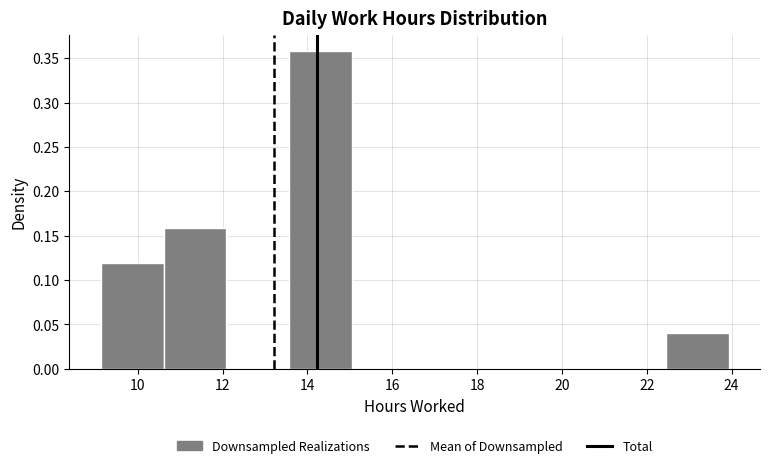

What is the height of the bar covering 22.4 to 24.0 on the x-axis? Neither the bar edges nor the heights are printed on the chart, so give them approximately, as read against the axes.

0.04